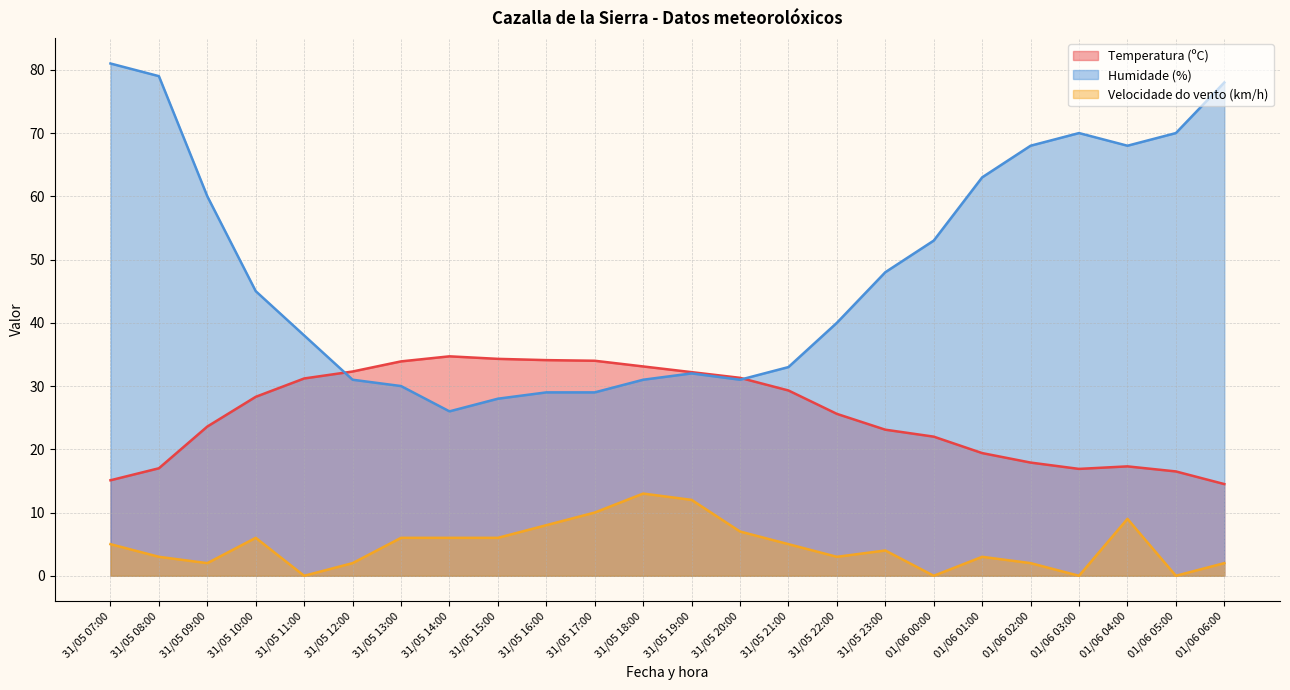

How many lines are shown in the chart?

3